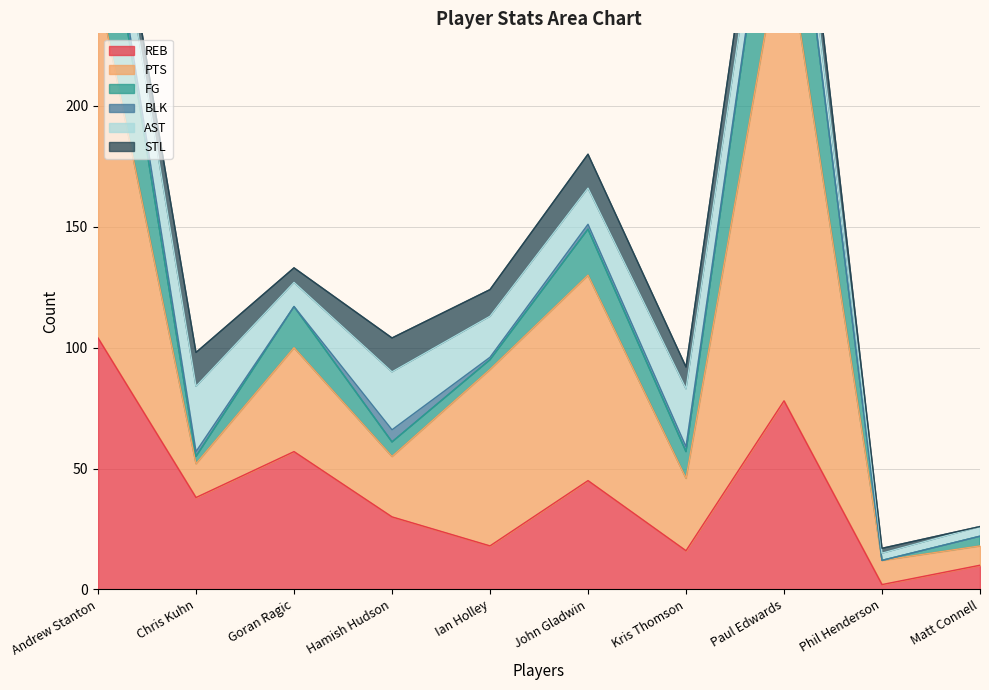

What is the total value across all series at Paul Edwards?

372